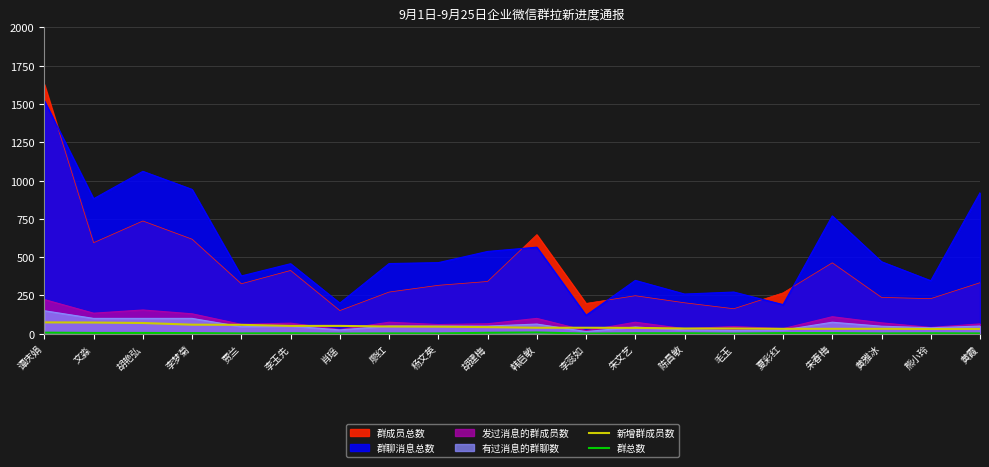

What is the difference between the 群总数 values at 夏彩红 and 韩启敏?

4